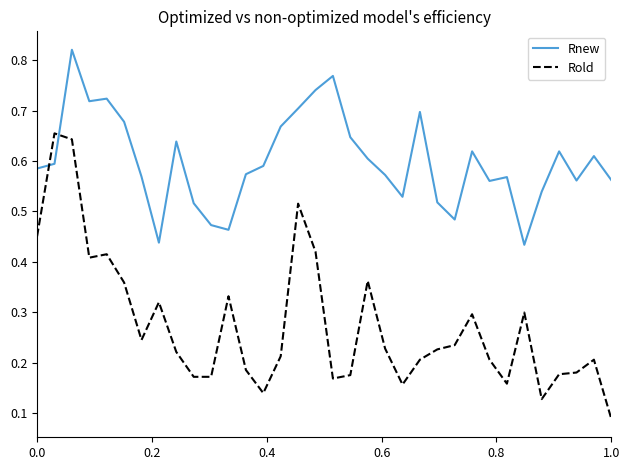

Which series has the largest total across all categories?

Rnew